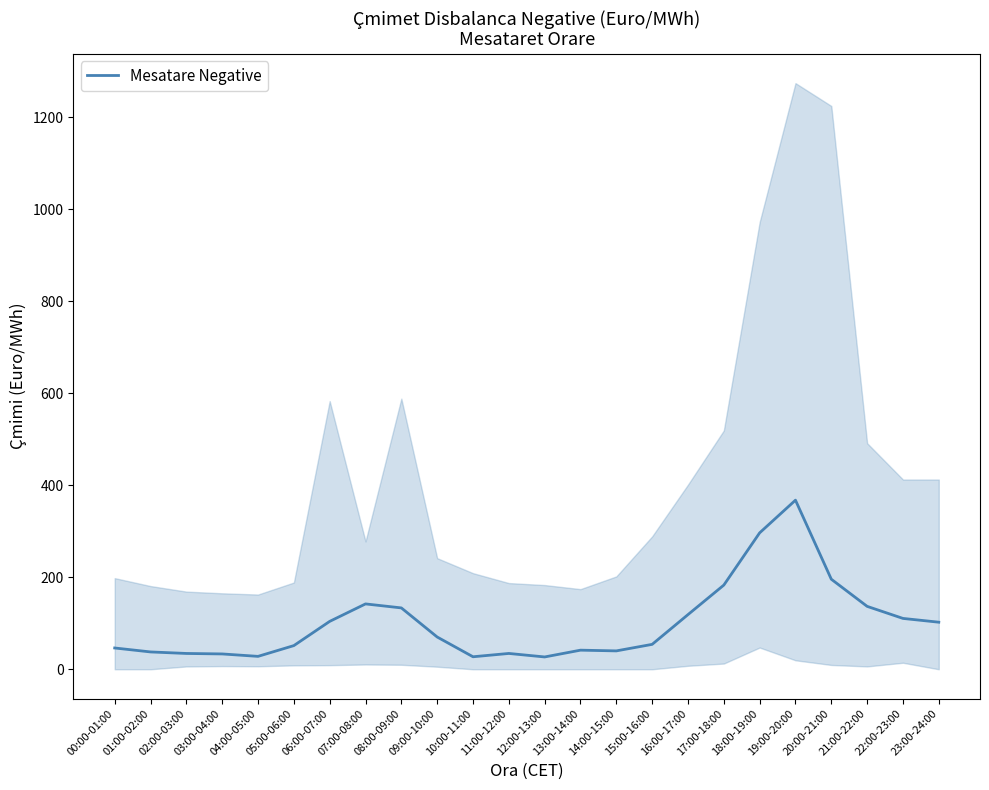

At which category does the data reach its first local valley?

04:00-05:00